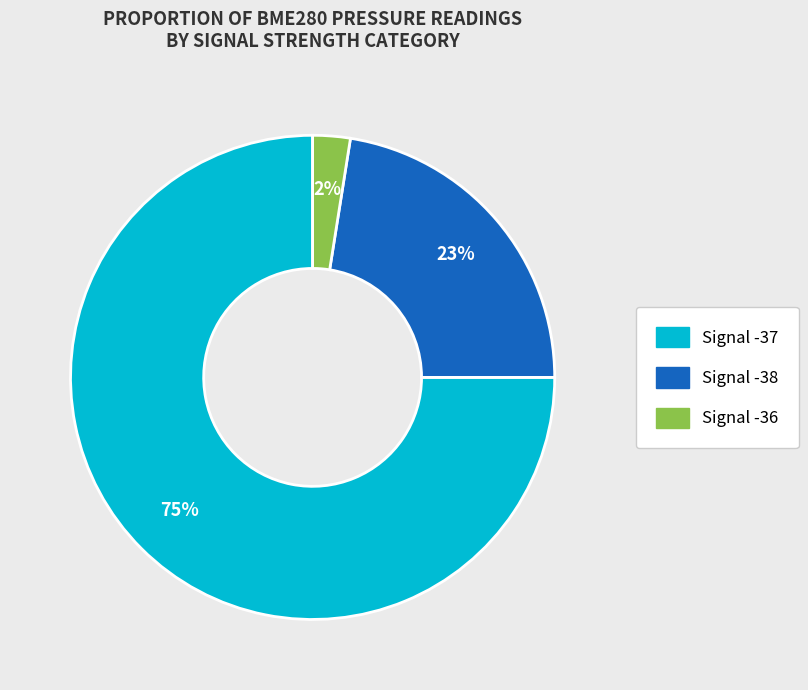

How many segments does this pie chart have?

3